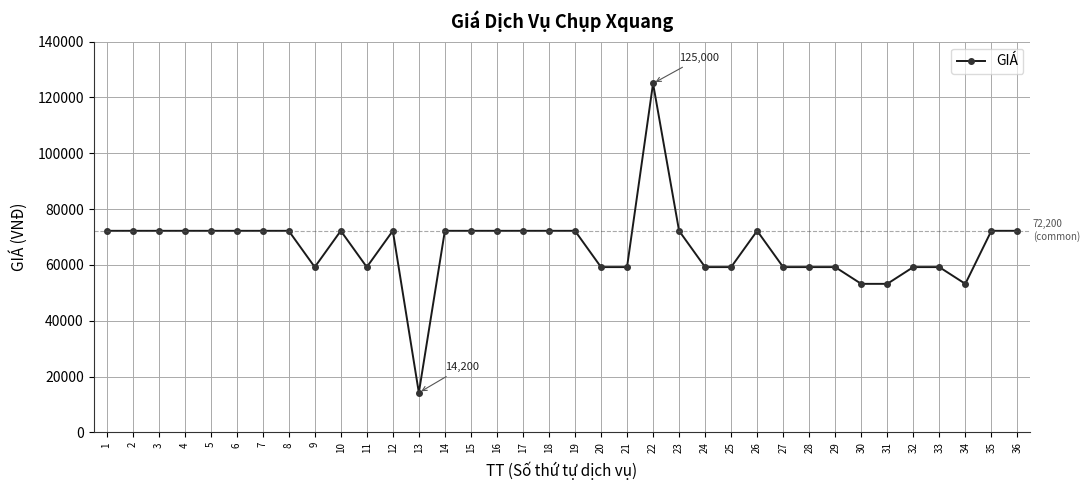

What is the difference between the maximum and second lowest values?

71800